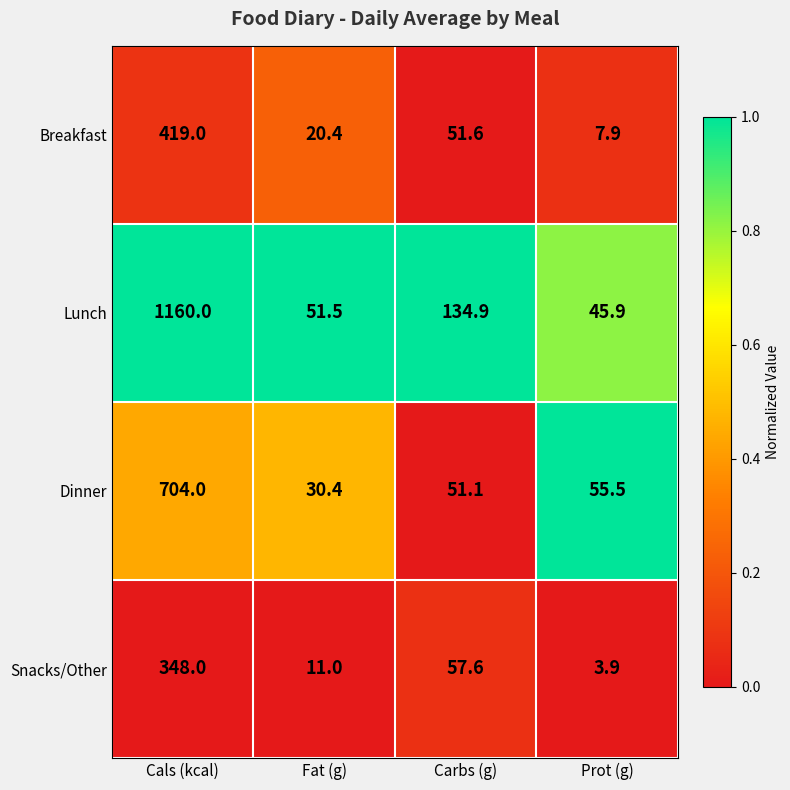

At which label is Lunch closest to 602?

Carbs (g)